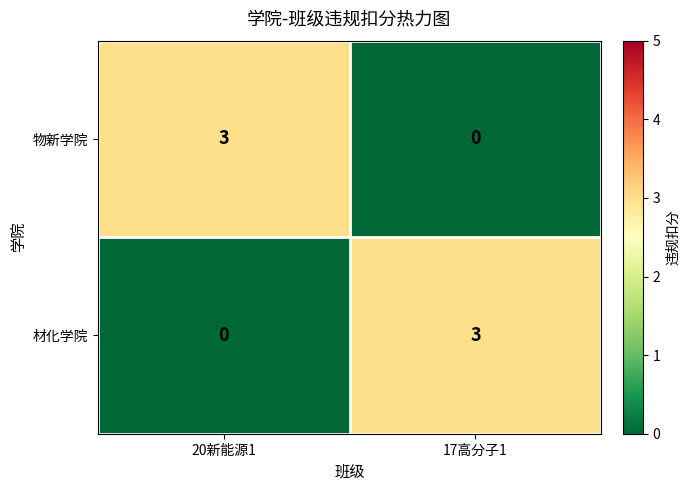

What is the total value across all series at 17高分子1?

3